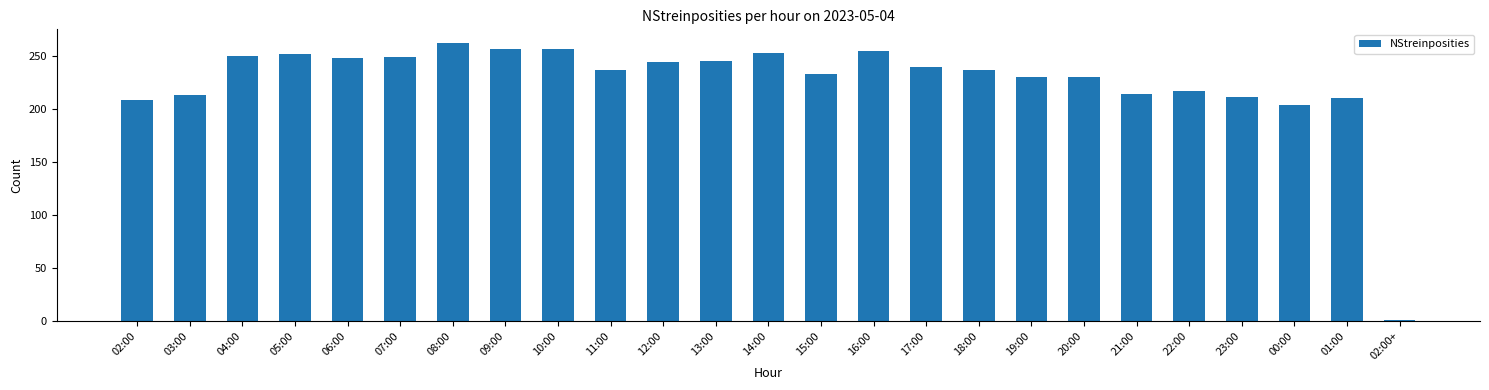

What is the ratio of the value at 20:00 to the value at 17:00?

1.0